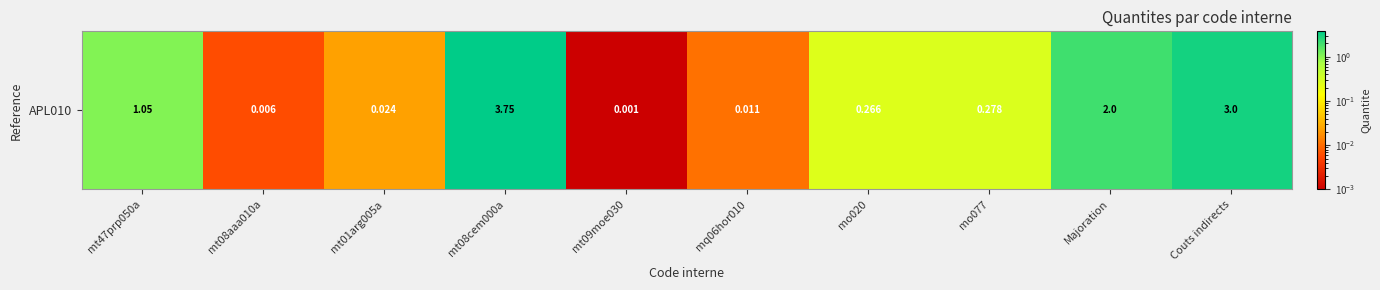

True or false: the data shows 0.0 at mt01arg005a.

False